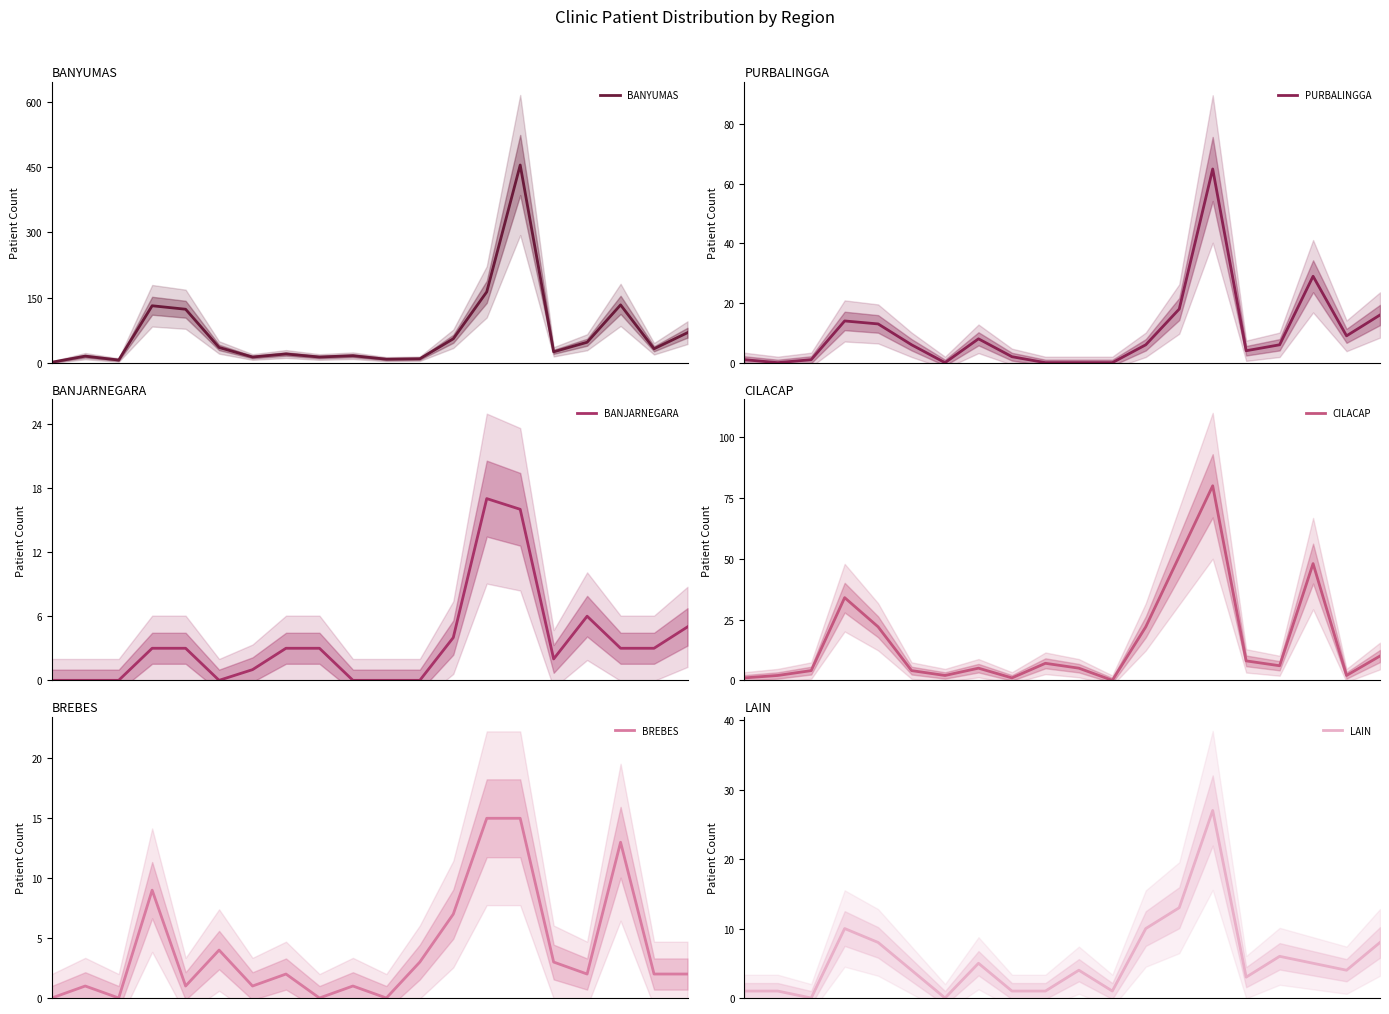

At which category does LAIN reach its first local peak?

3